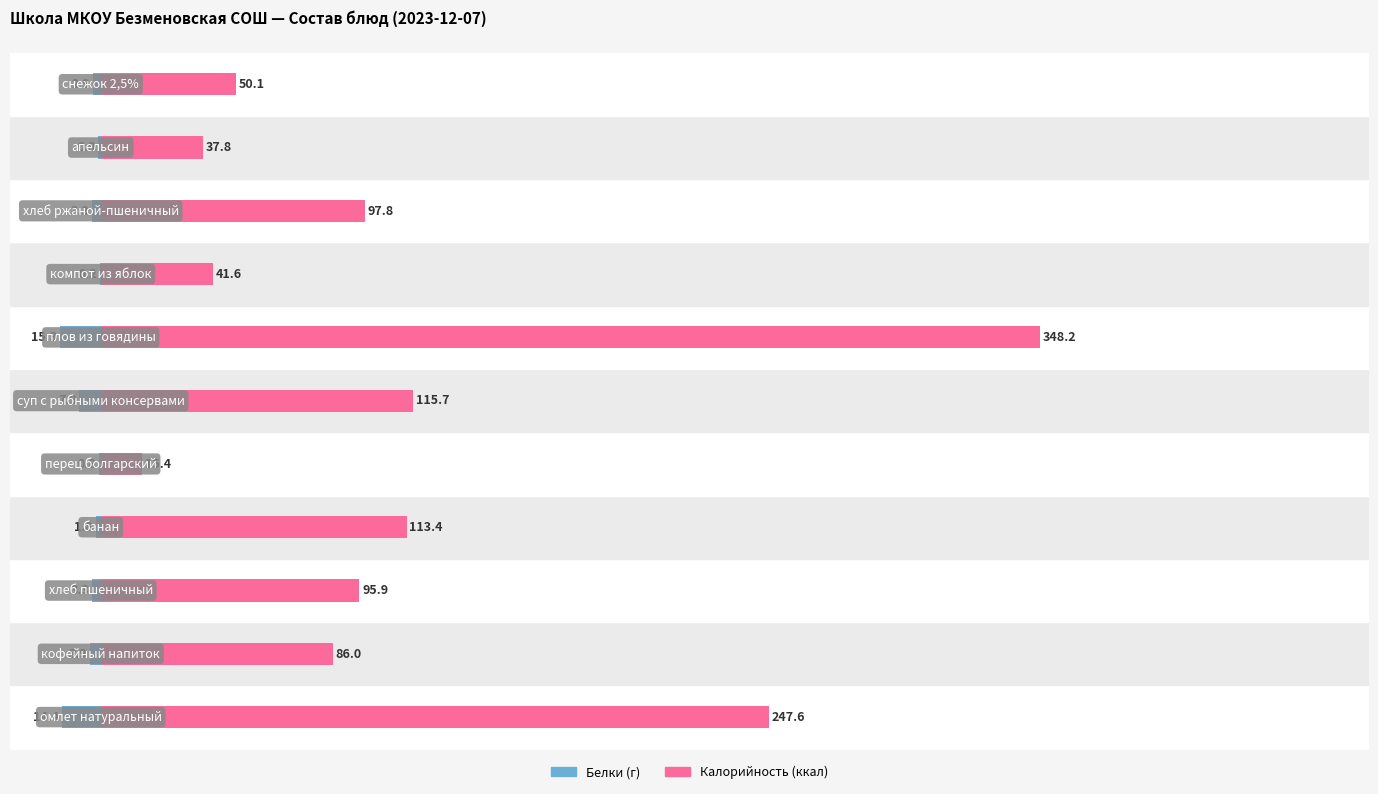

How many data points does each series have?

11